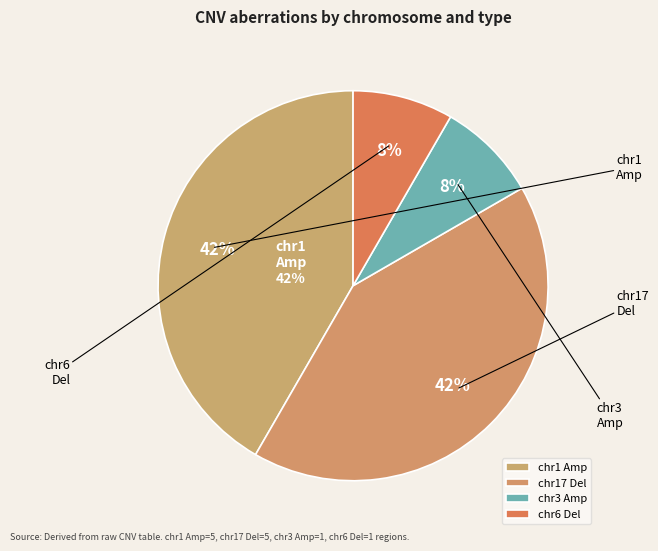

Which category has the biggest portion of the pie?

chr1 Amp